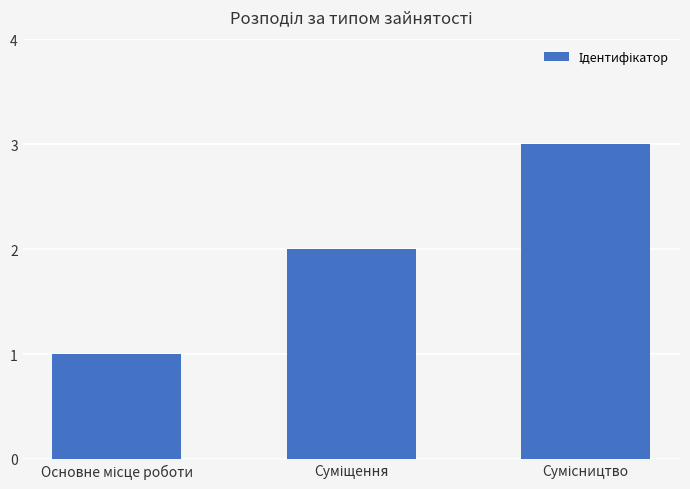

Count the number of data series in this chart.

1